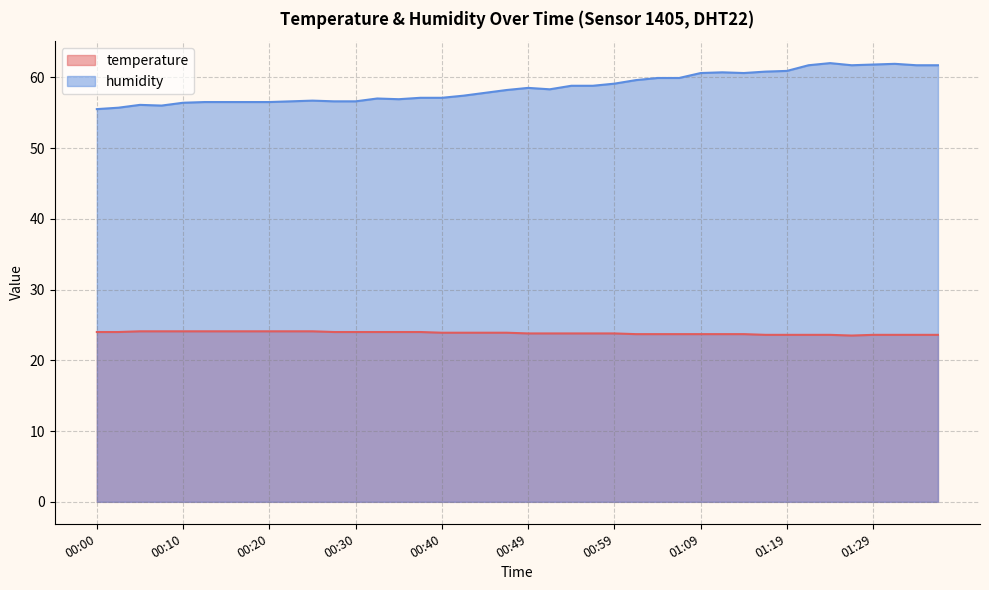

What are all the series names shown in the legend?

temperature, humidity